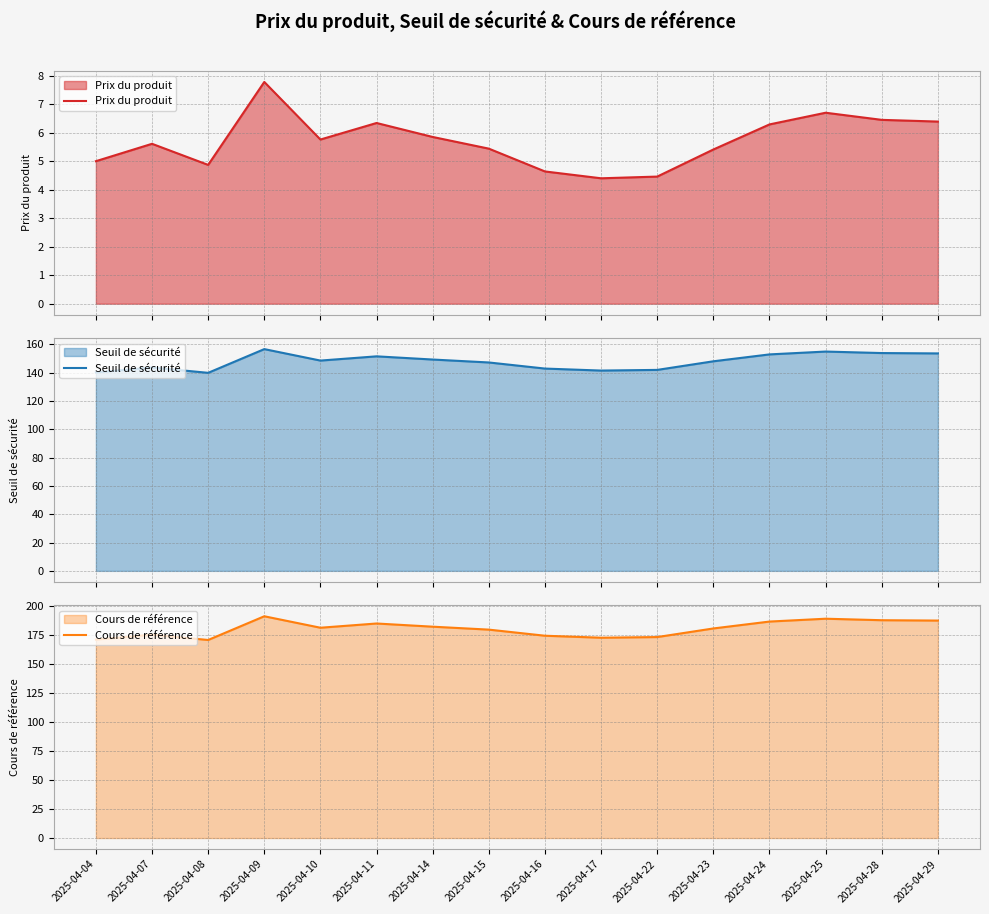

True or false: Prix du produit and Seuil de sécurité cross at least once.

False